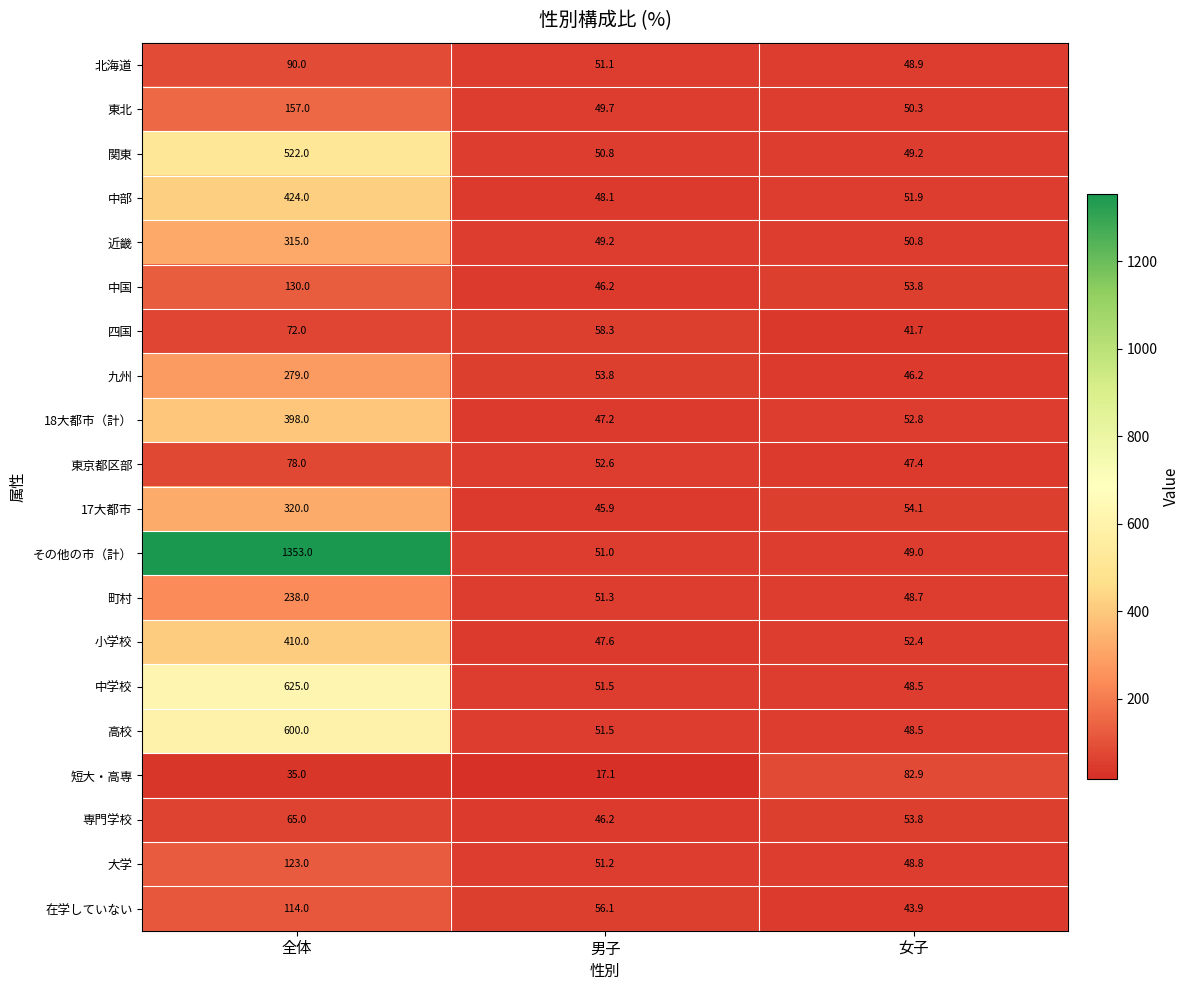

At how many categories does at least one series exceed 520?

1